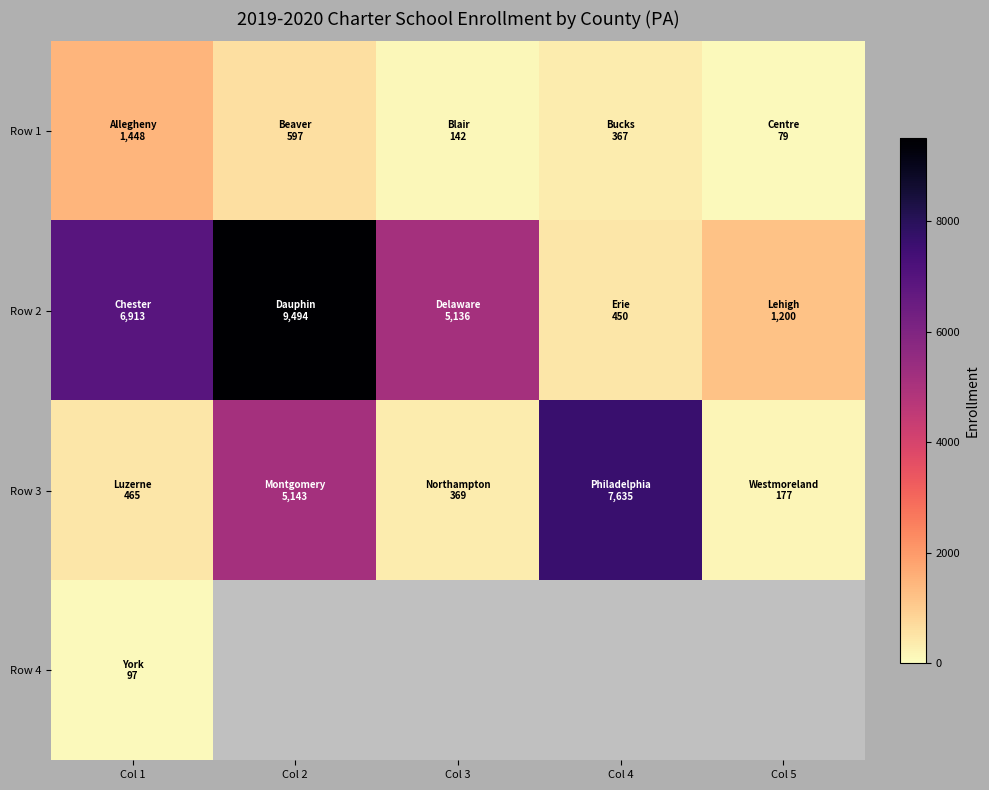

What is the difference between the second highest and second lowest values in the Row 1 series?

455.0